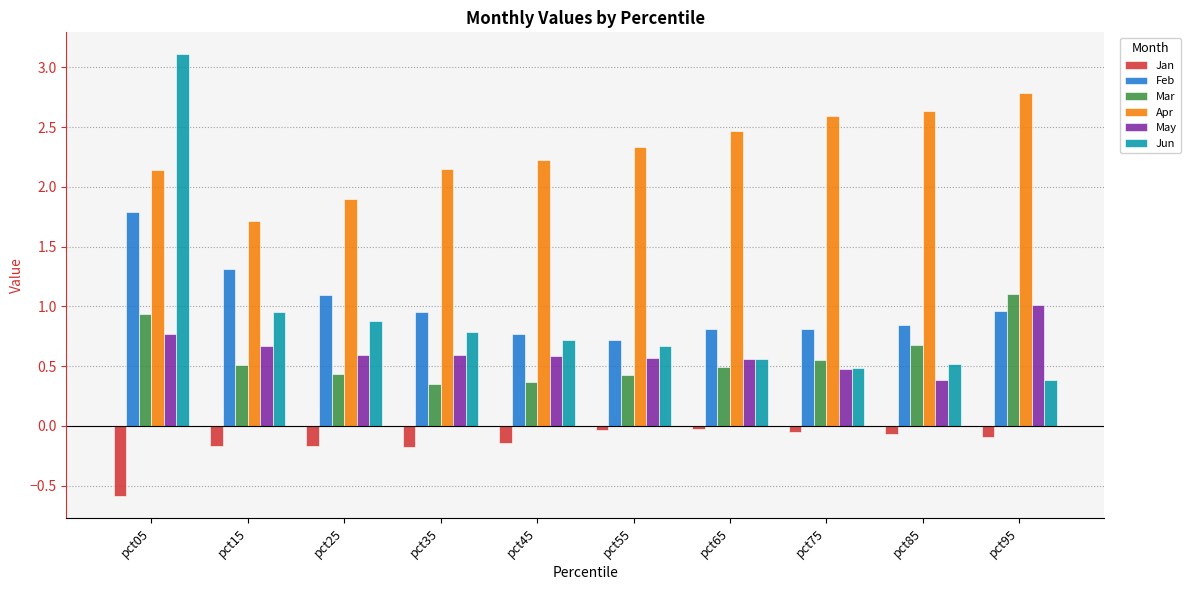

At which category is the sum across all series the highest?

pct05